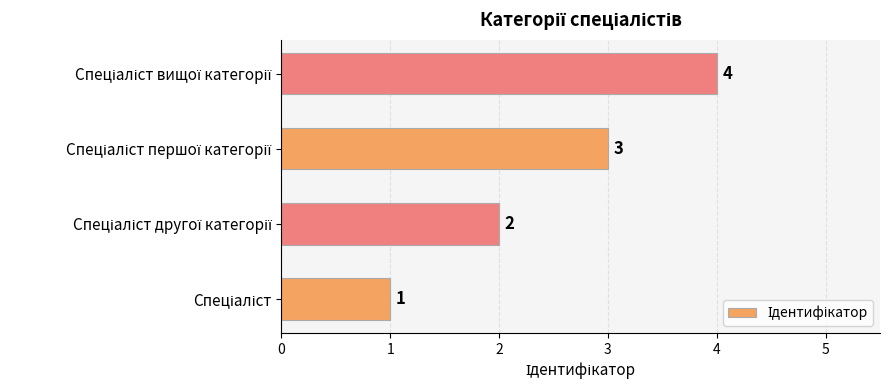

What is the sum of all values?

10